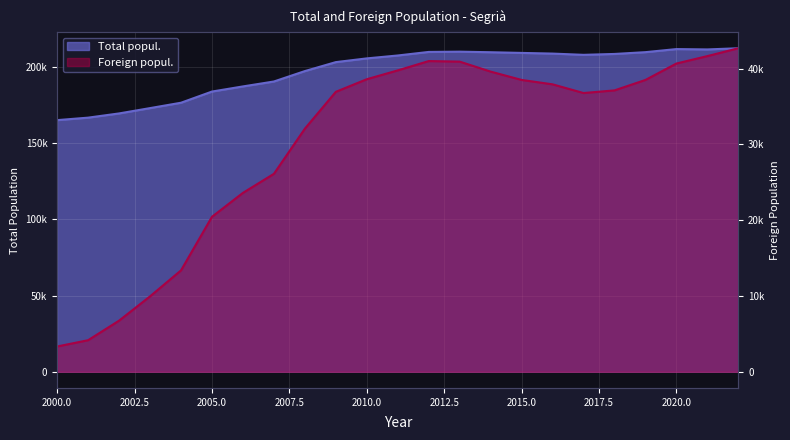

What is the value of the Foreign popul. point at the 14th from the left?

40924